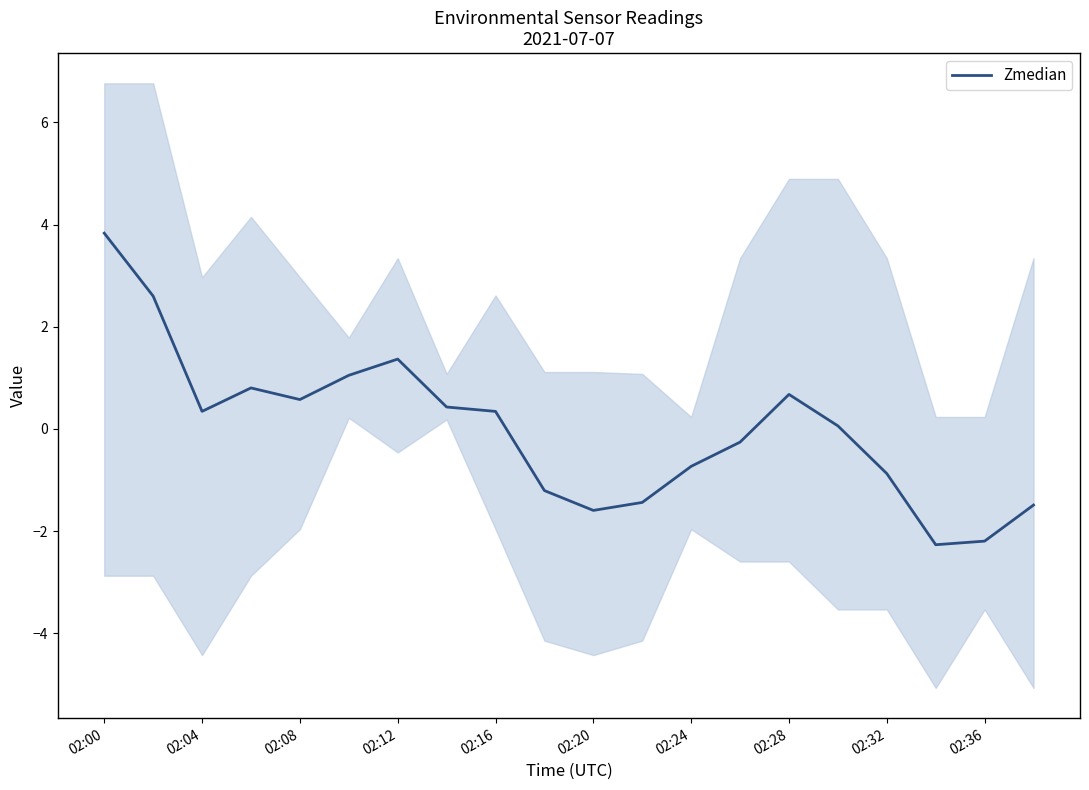

True or false: Zmedian has a value of 3.8 at 02:00.

True